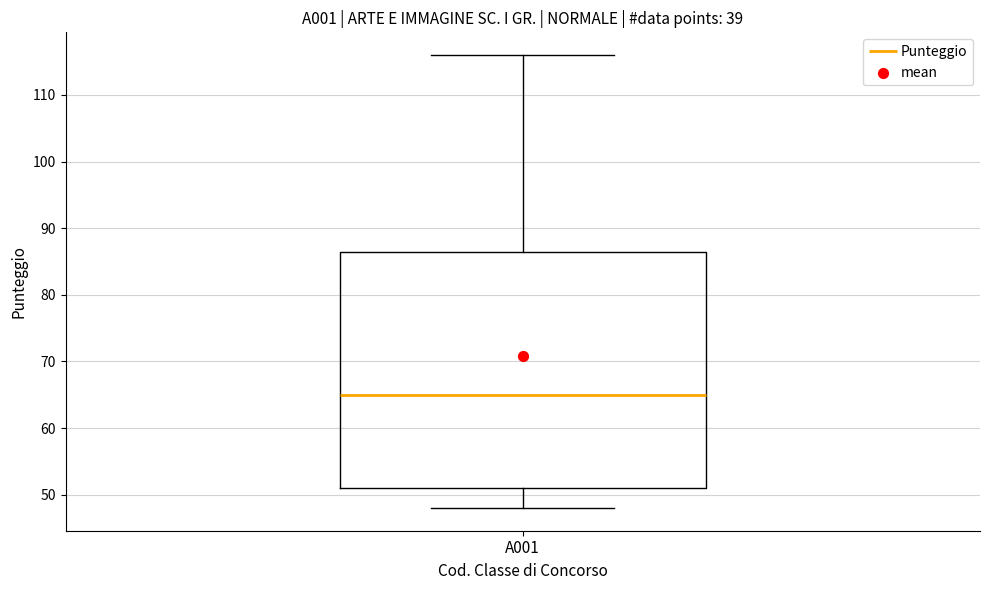

Transcribe this box plot: give where the median line is, the range the box spans, and where the two whiskers end, as read against the y-axis. The values are not printed on the chart, so give them approximately, as read against the axis.

median 65, box 51 to 87, whiskers 48 to 116